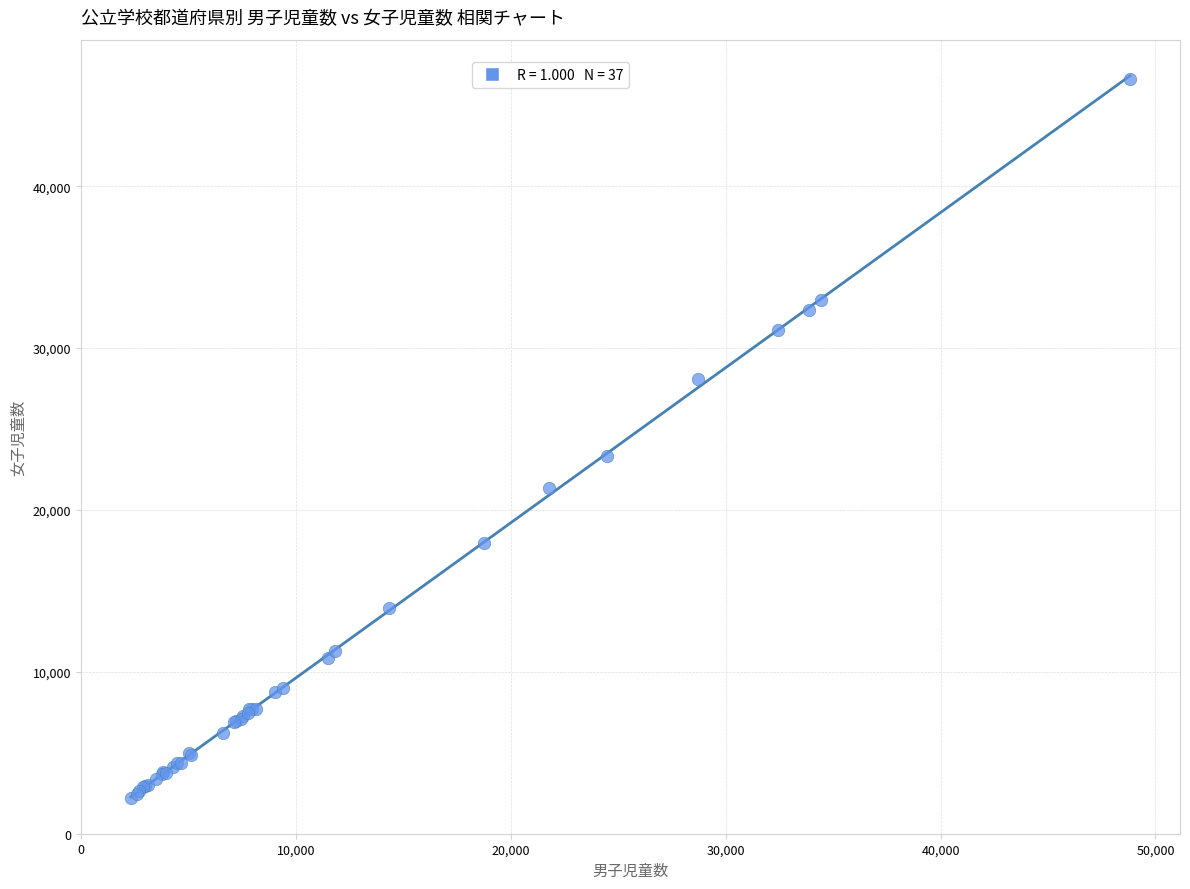

What Y value in the scatter plot is closest to 24421?

23301